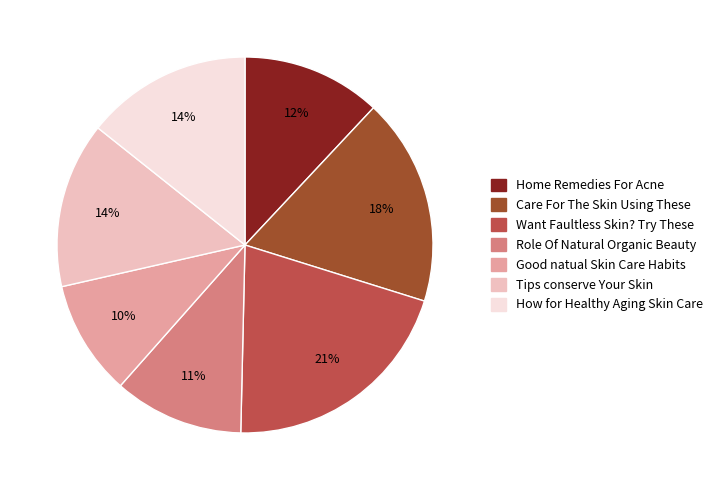

What is the ratio of the value at Want Faultless Skin? Try These to the value at Care For The Skin Using These?

1.2